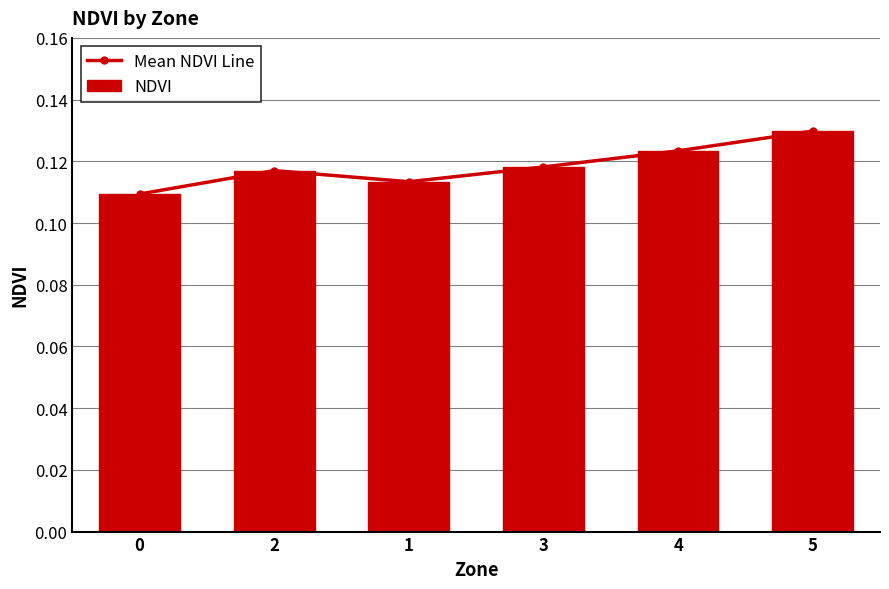

Which series has the largest total across all categories?

Mean NDVI Line